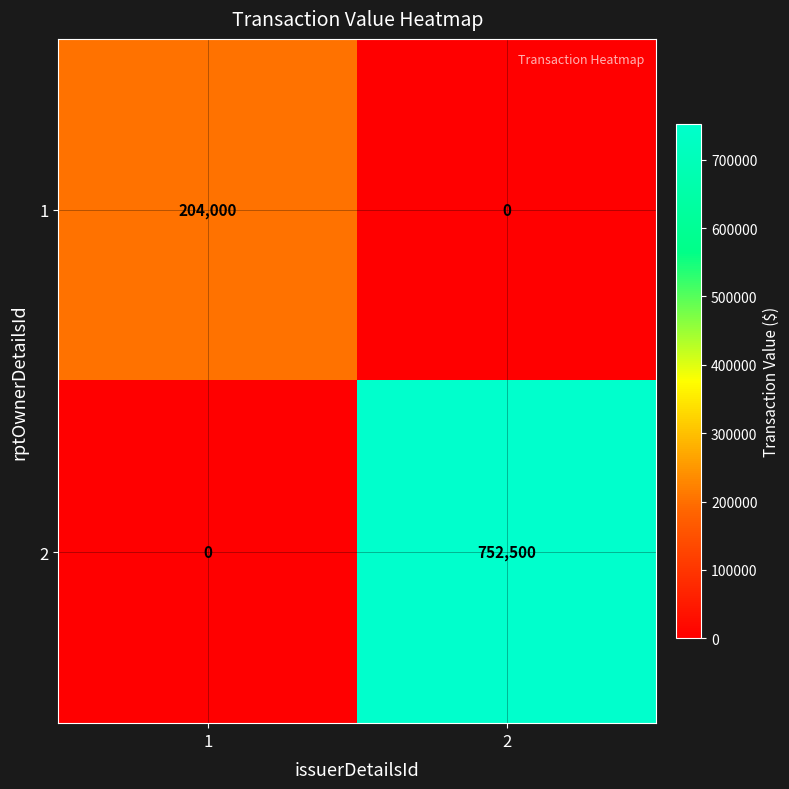

Rank the series at 1 from highest to lowest value.

1, 2